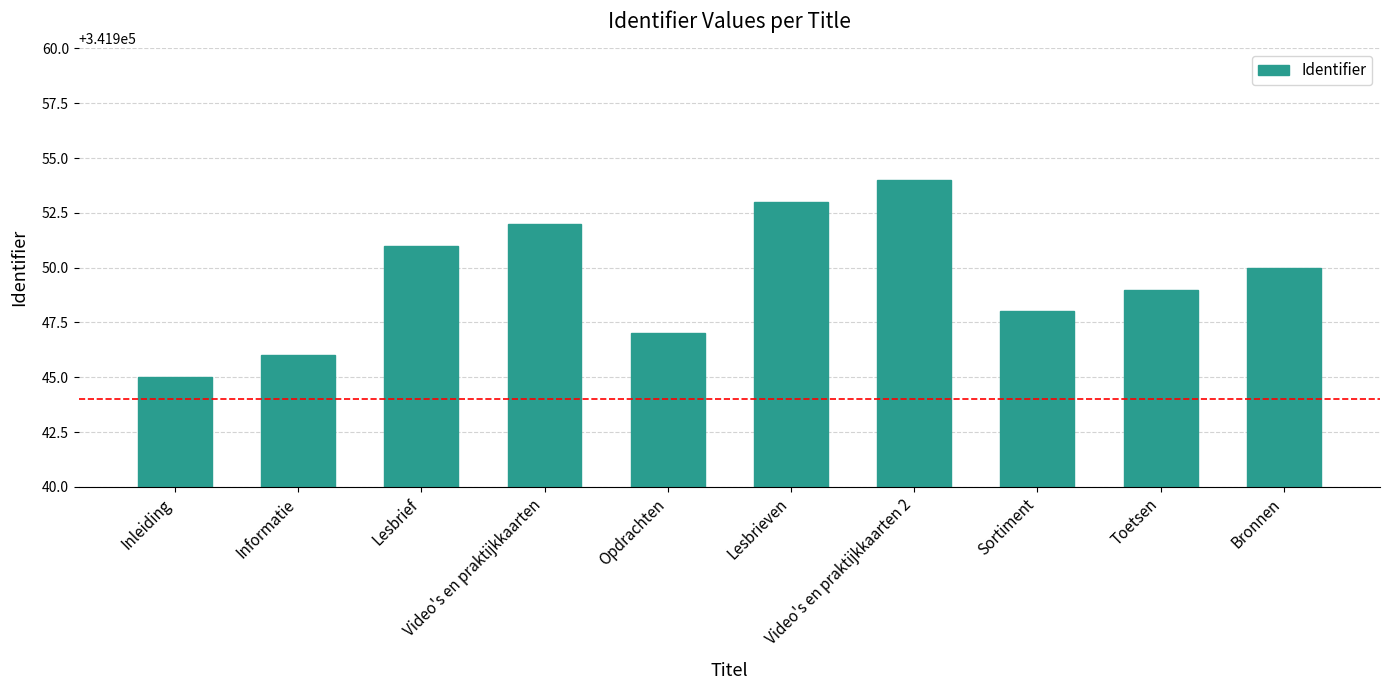

What is the label of the 9th bar from the right?

Informatie